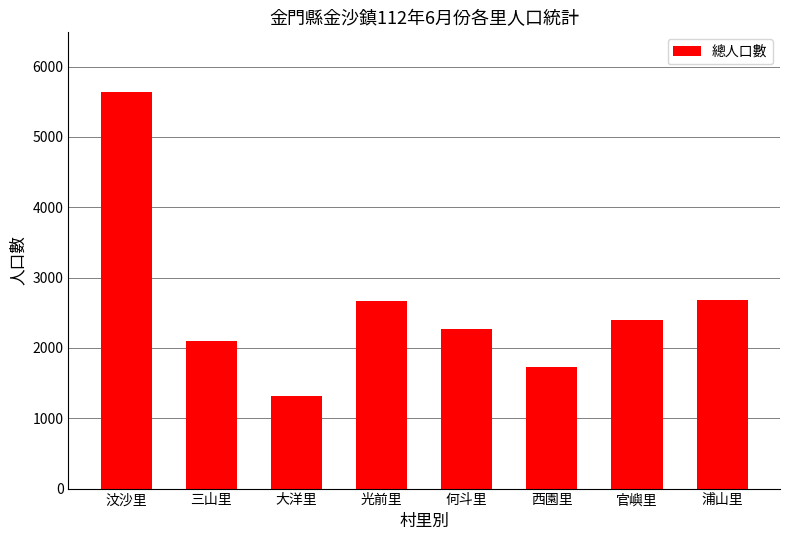

What is the change in value from 何斗里 to 官嶼里?

+127